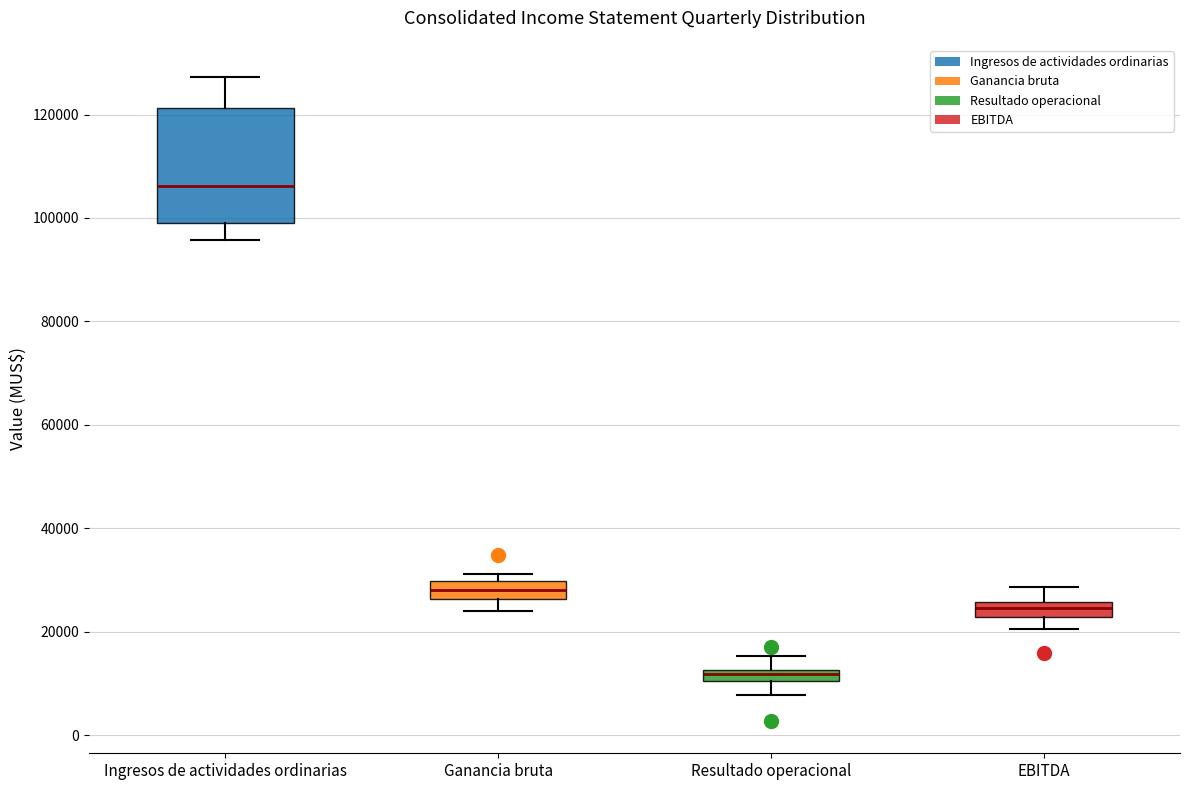

Comparing the boxes themselves (not the whiskers), which one is the tallest?

Ingresos de actividades ordinarias